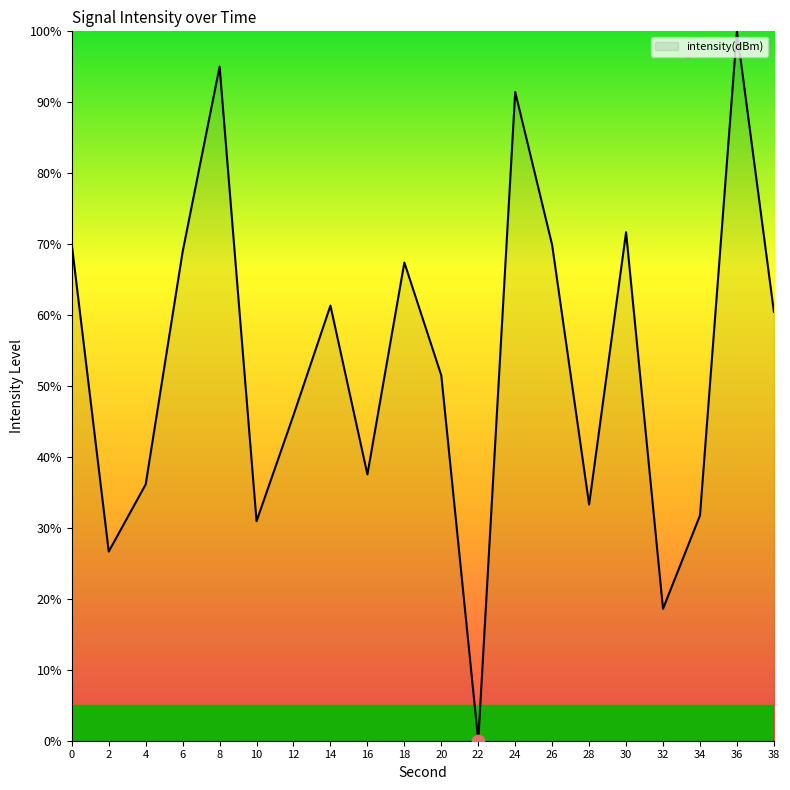

What is the change in value from 16 to 38?

+22.9